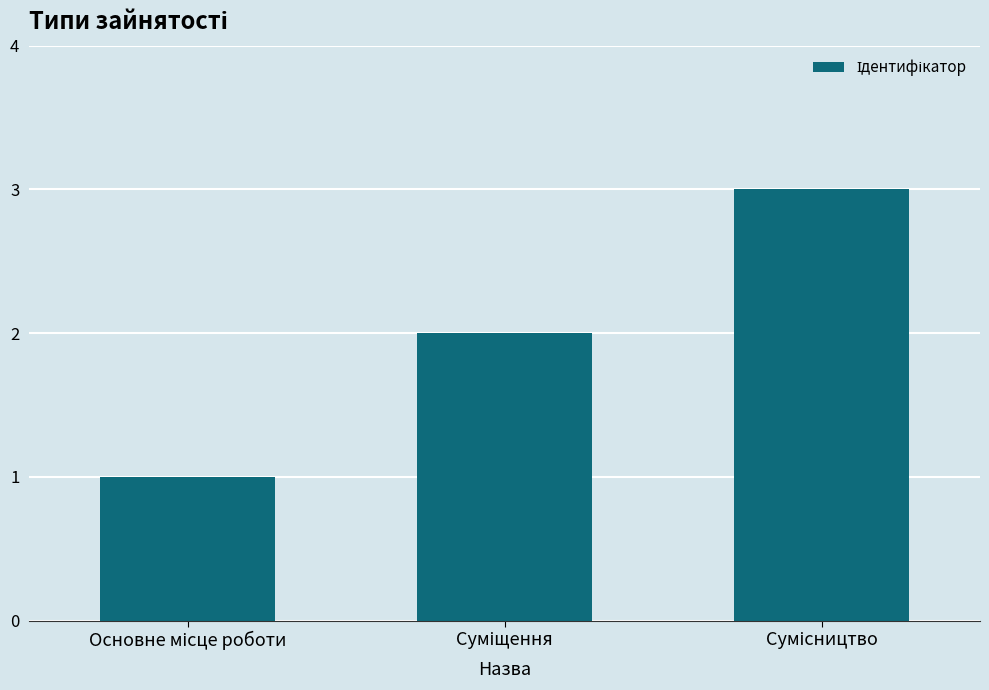

What is the sum of all values?

6